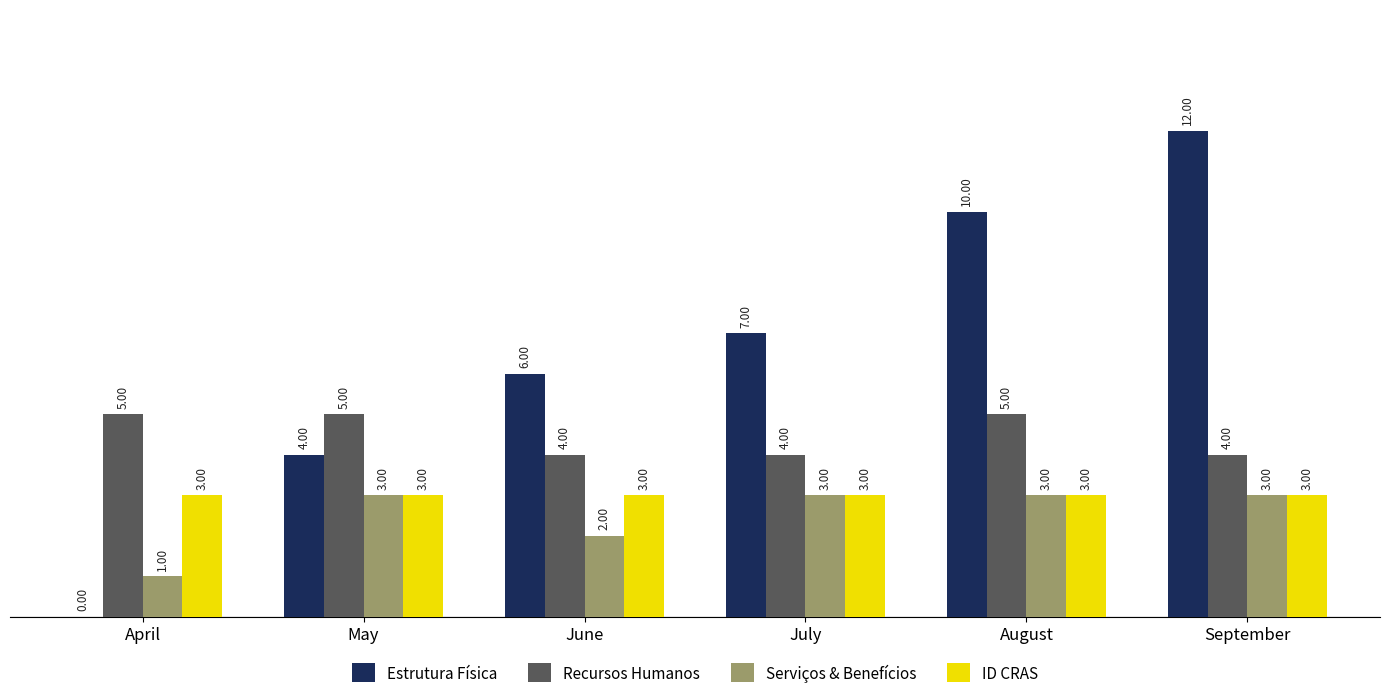

Does the chart contain stacked bars?

No